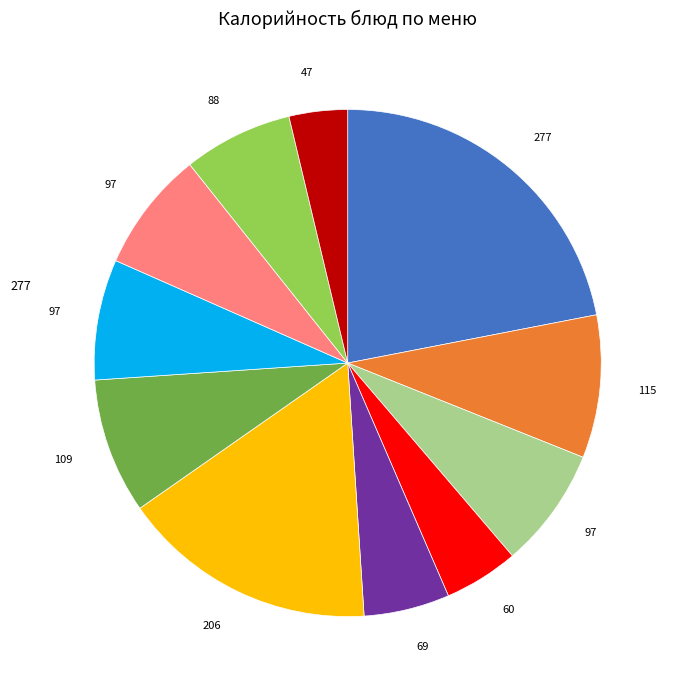

Does any single category account for the majority?

No